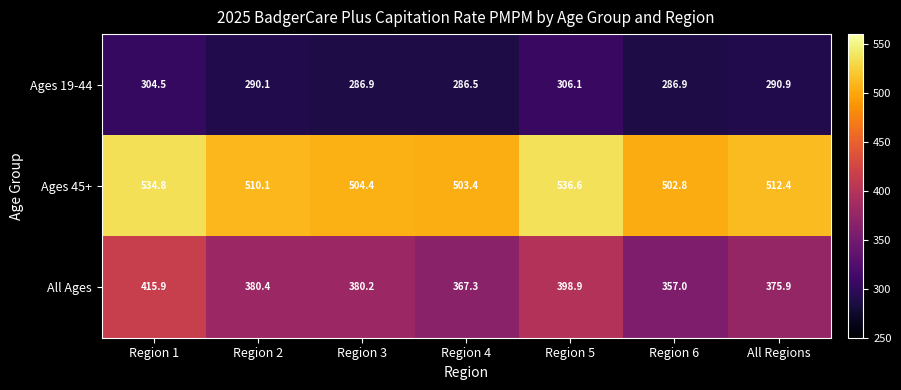

Reading right to left, what are all the values shown in this chart?

Ages 19-44: All Regions=290.9	Region 6=286.9	Region 5=306.1	Region 4=286.5	Region 3=286.9	Region 2=290.1	Region 1=304.5
Ages 45+: All Regions=512.4	Region 6=502.8	Region 5=536.6	Region 4=503.4	Region 3=504.4	Region 2=510.1	Region 1=534.8
All Ages: All Regions=375.9	Region 6=357.0	Region 5=398.9	Region 4=367.3	Region 3=380.2	Region 2=380.4	Region 1=415.9